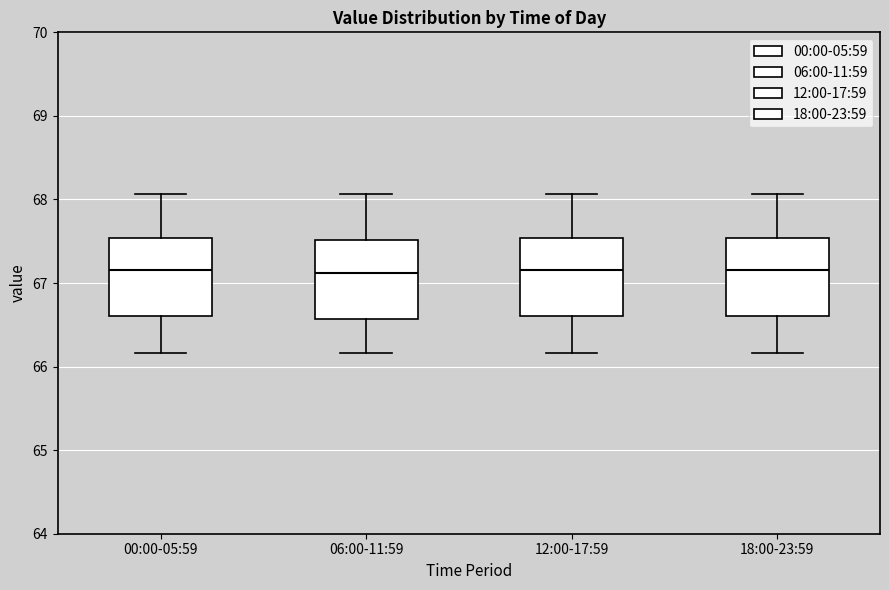

Where is the lower edge of the box for 18:00-23:59 on the y-axis? The values are not printed on the chart, so give them approximately, as read against the axis.

66.6